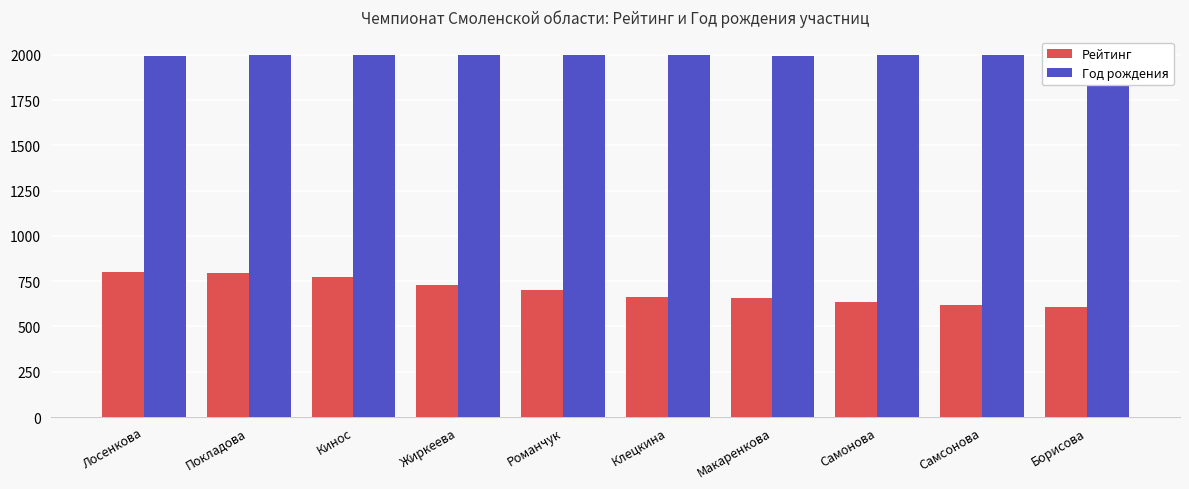

How many bars are there in each group?

2